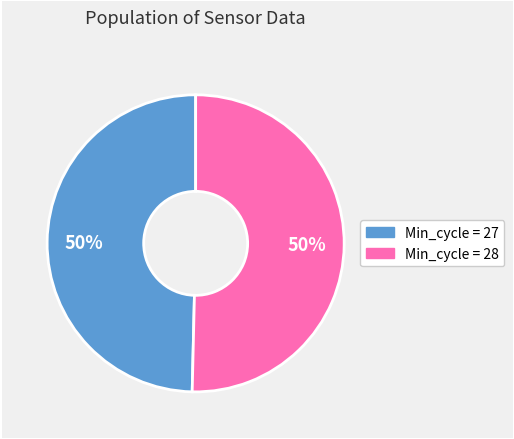

To the nearest percent, what is the average slice percentage?

50%